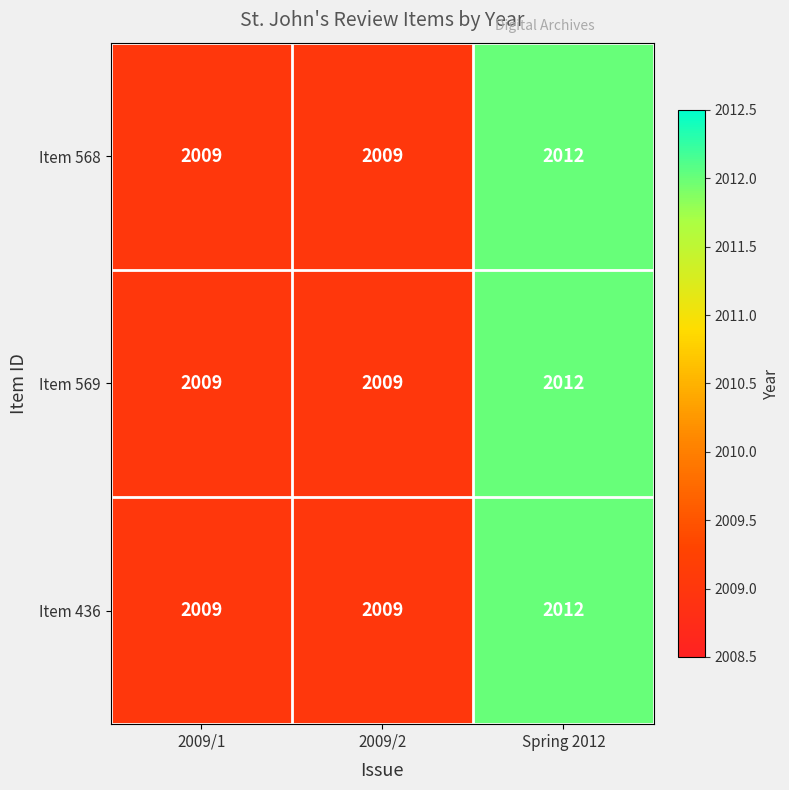

Count the number of data series in this chart.

3